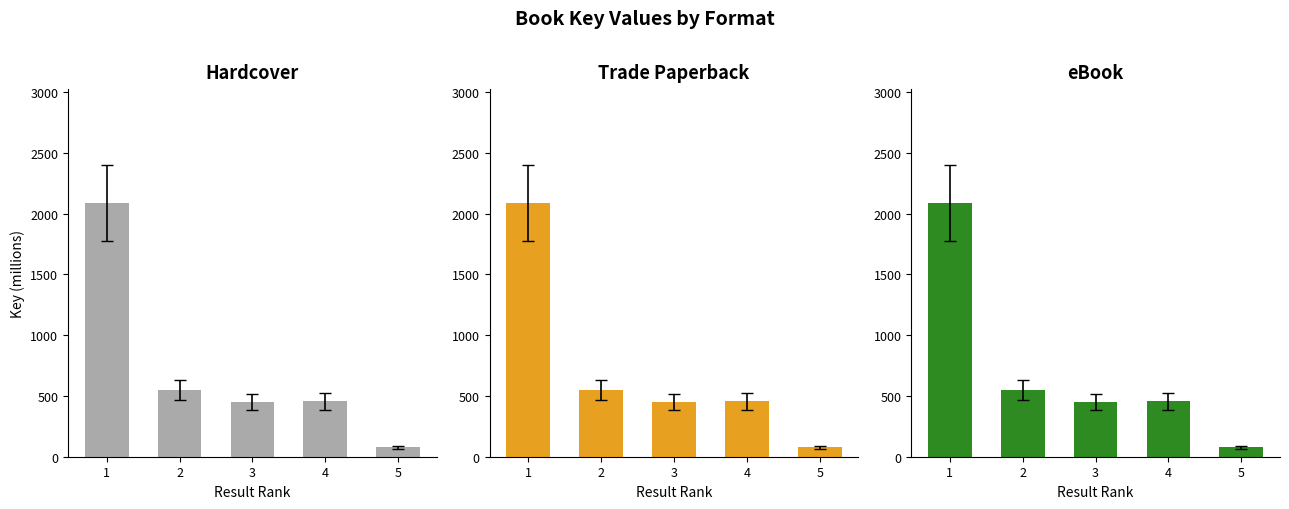

Reading right to left, transcribe all the data shown in this chart.

Hardcover: 76.8	455.1	452.2	548.6	2085.9
Trade Paperback: 76.8	455.1	452.2	548.6	2085.9
eBook: 76.8	455.1	452.2	548.6	2085.9